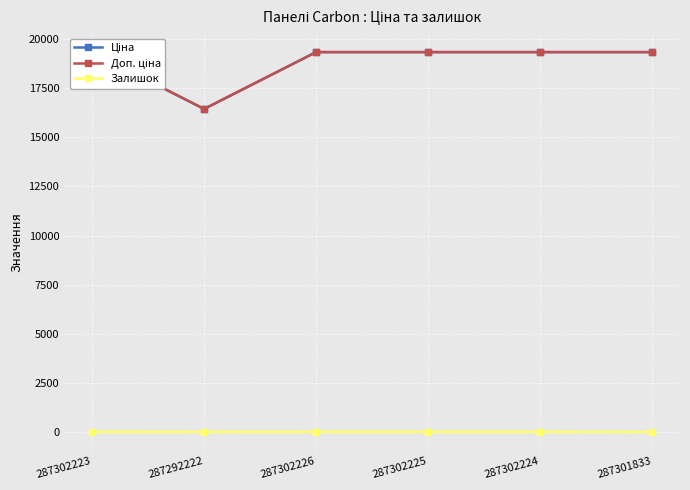

What is the value of the Залишок point at the 5th from the left?

8